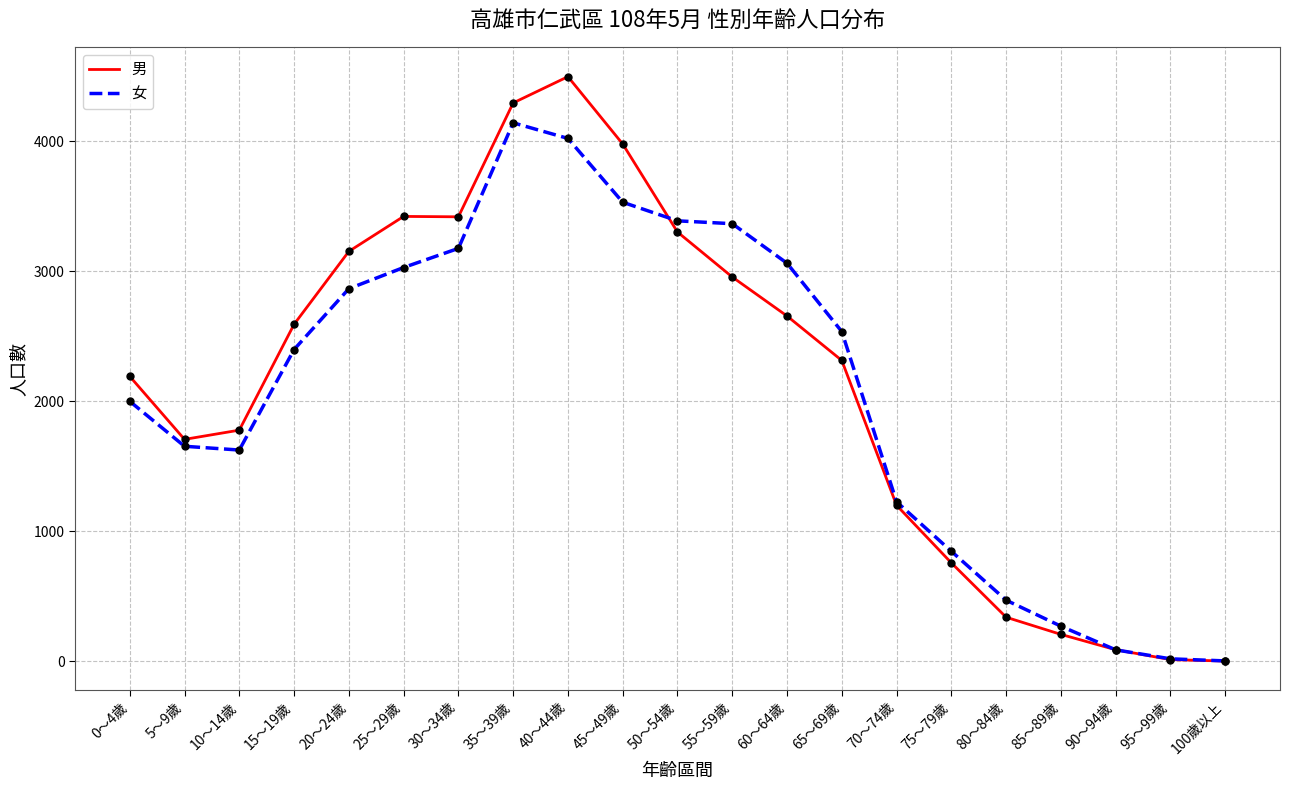

Which series has the largest range (max minus min)?

男